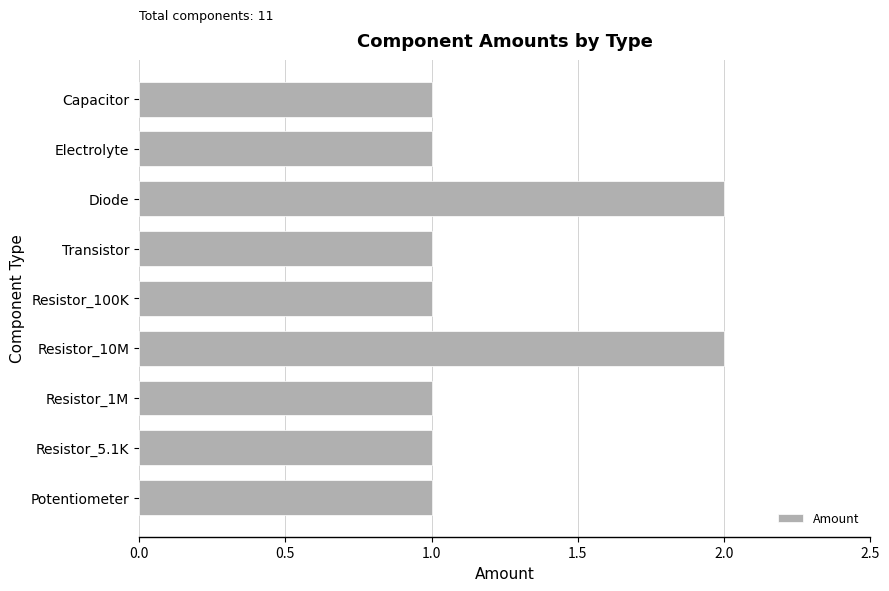

The chart shows a value of 0 at Resistor_1M. True or false?

False